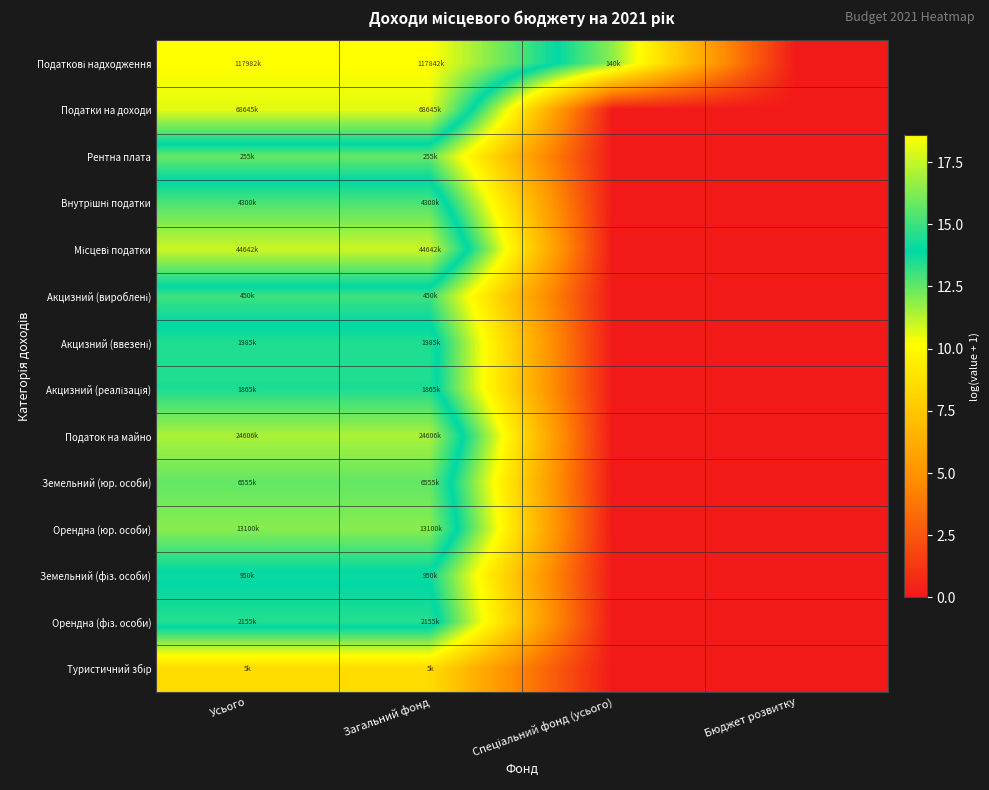

What is the greatest value displayed?

18.6